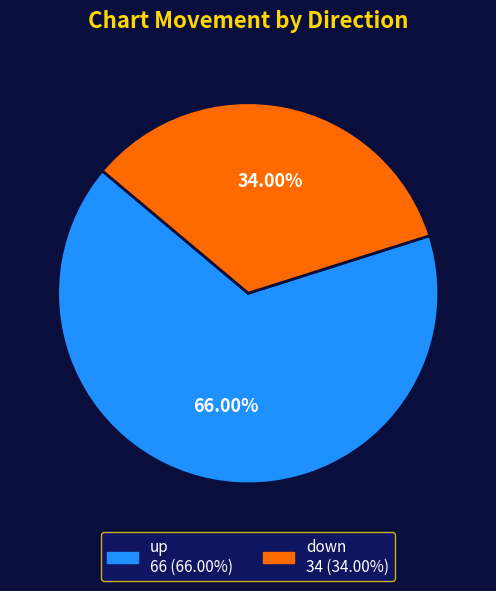

Does up represent more than half of the total?

Yes